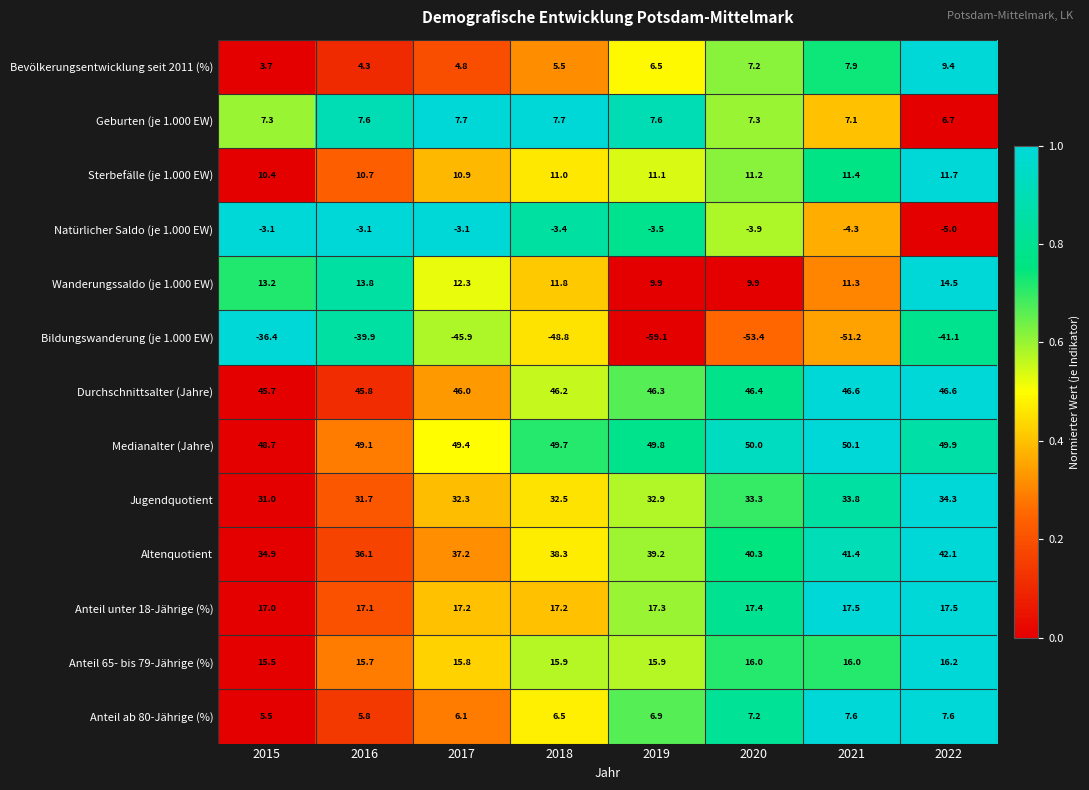

What is the greatest value displayed?

50.1